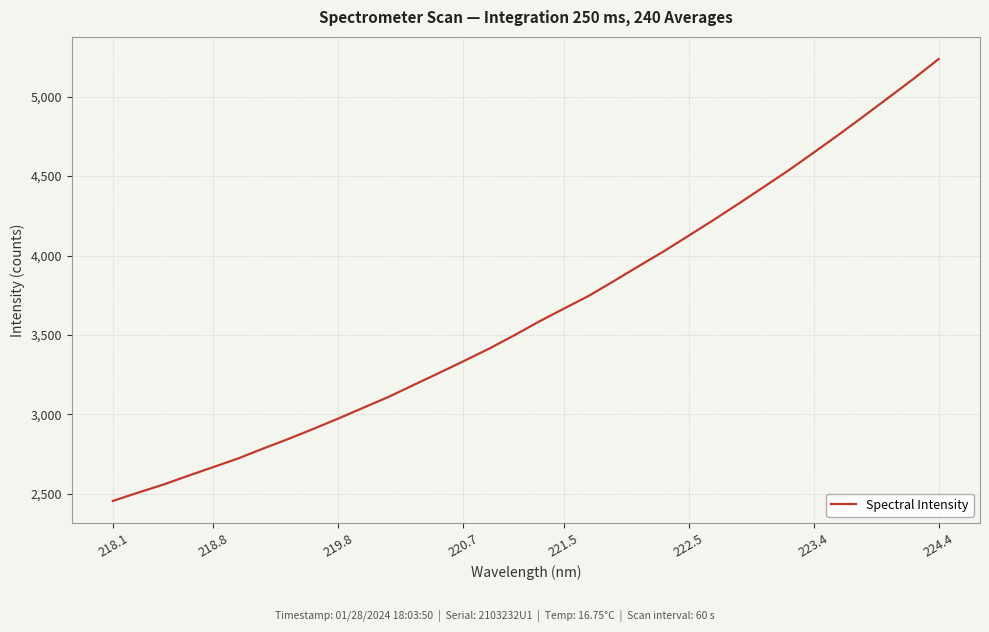

What is the minimum value shown in the chart?

2454.7